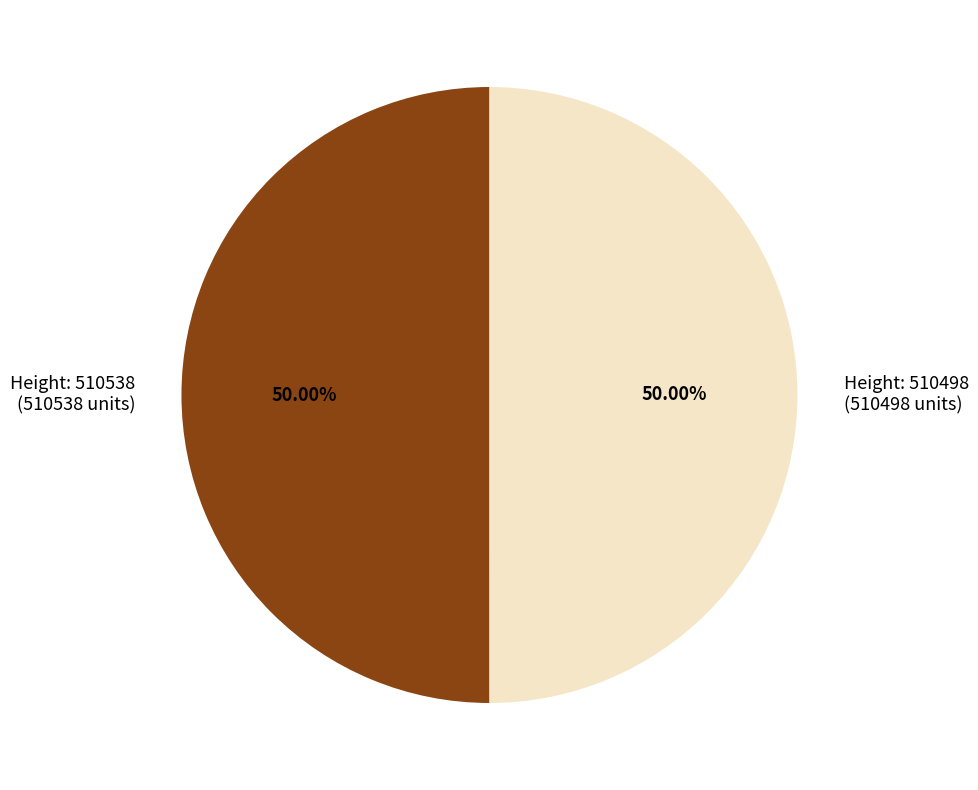

How many slices are in this pie chart?

2